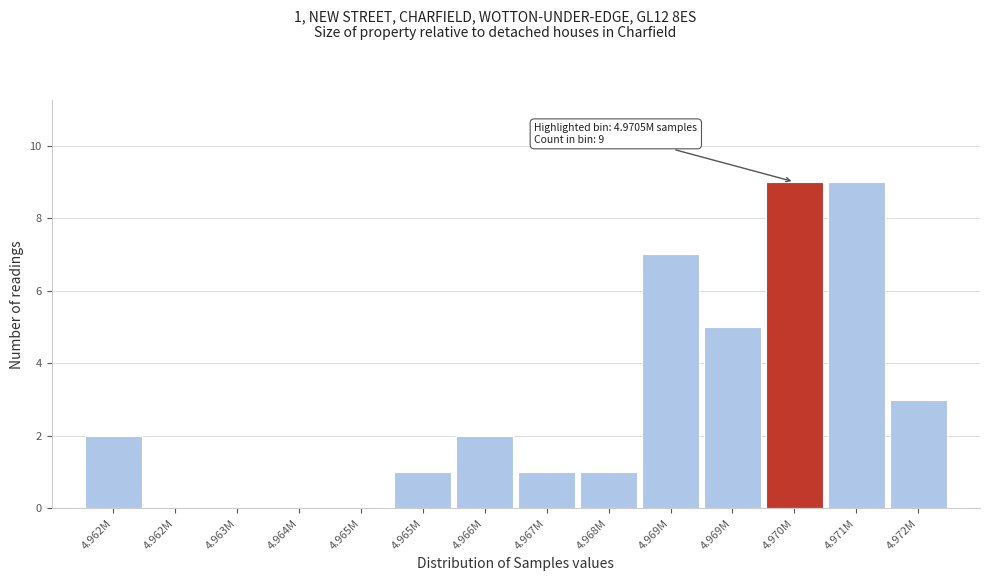

Are the bars horizontal?

No